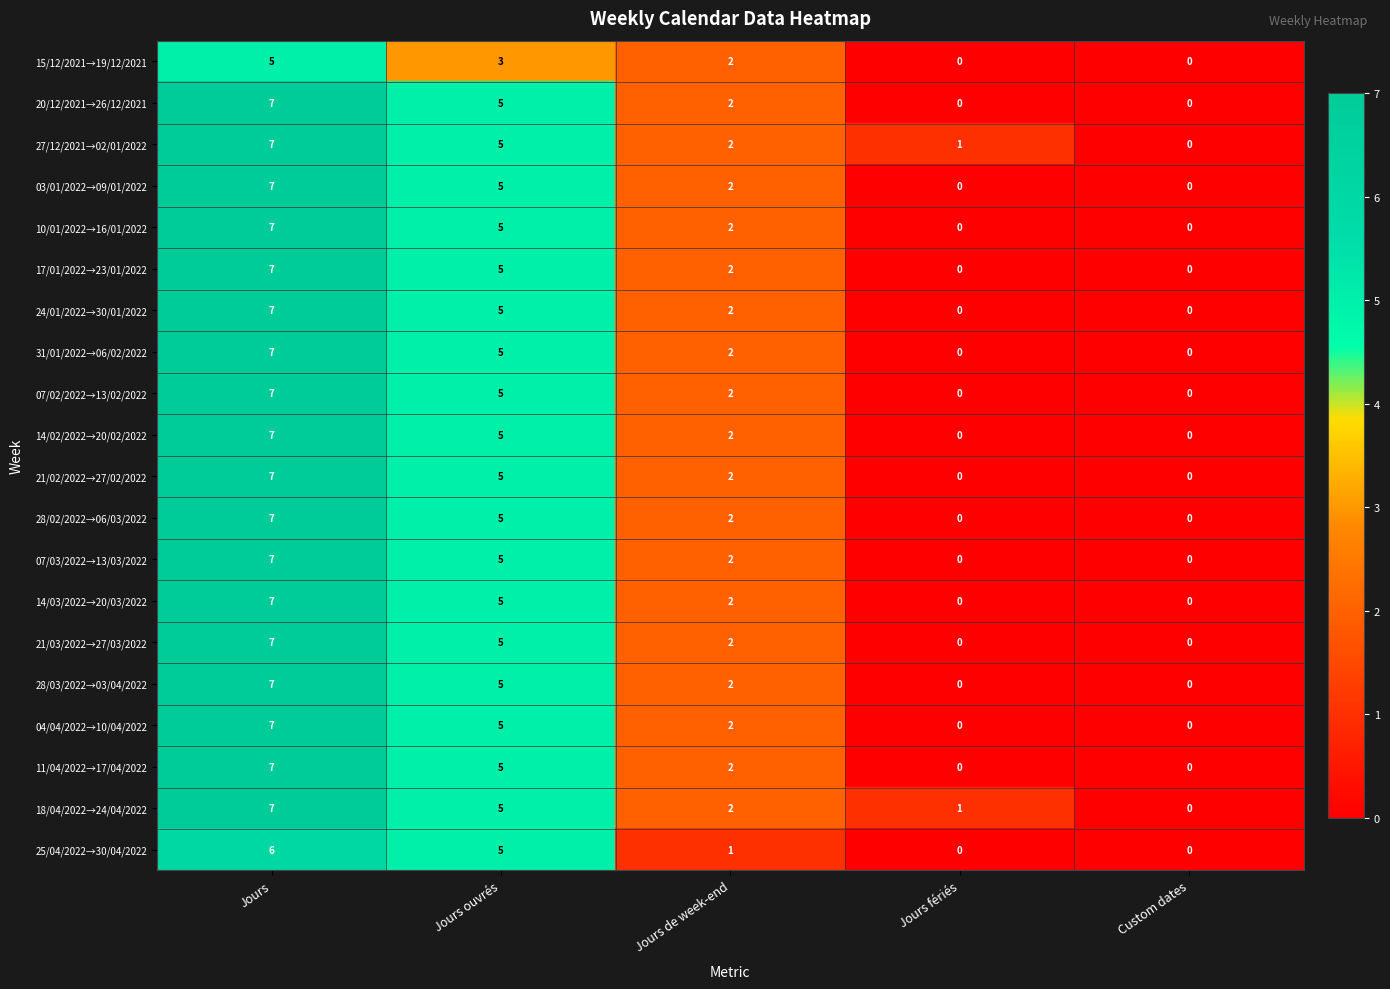

How many categories are shown in the chart?

5